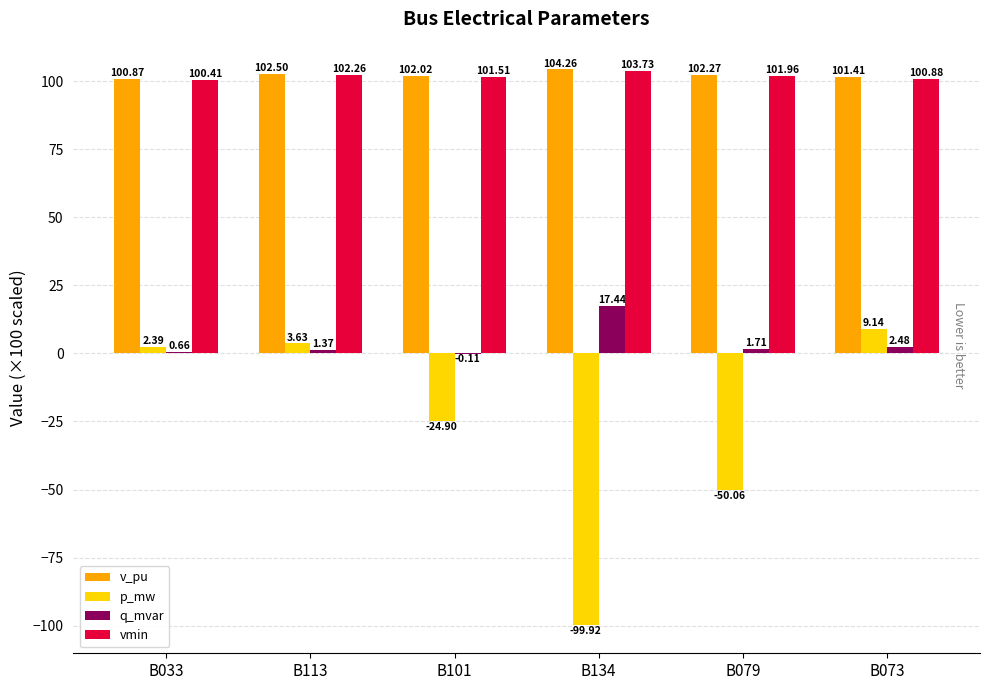

Is the value of v_pu at B113 greater than the value of vmin at B134?

No